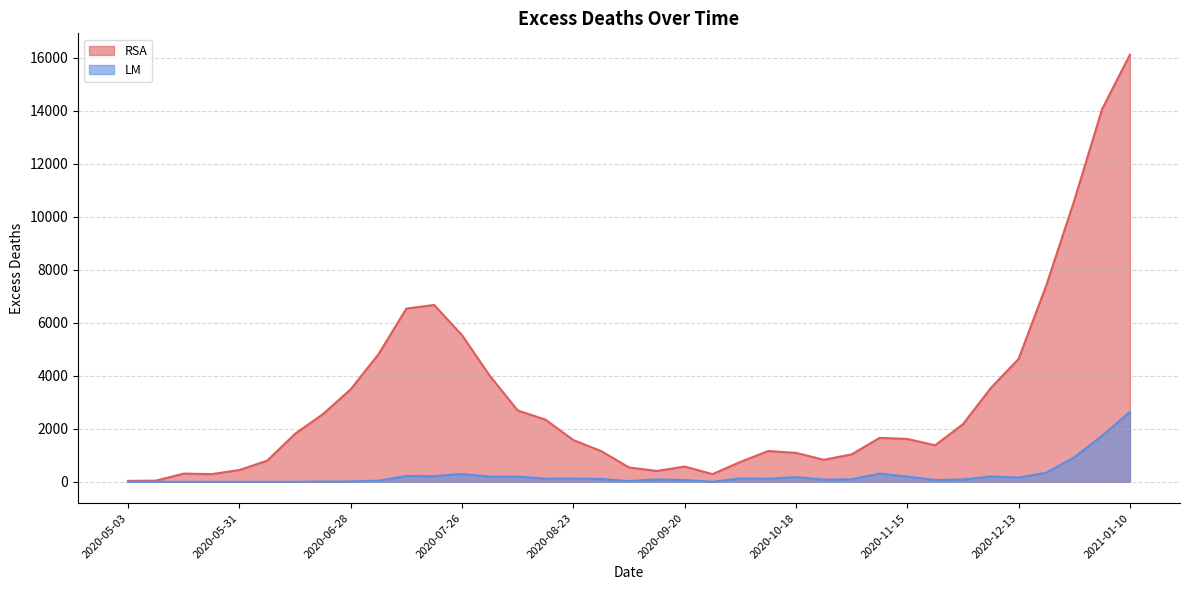

What are all the series names shown in the legend?

RSA, LM